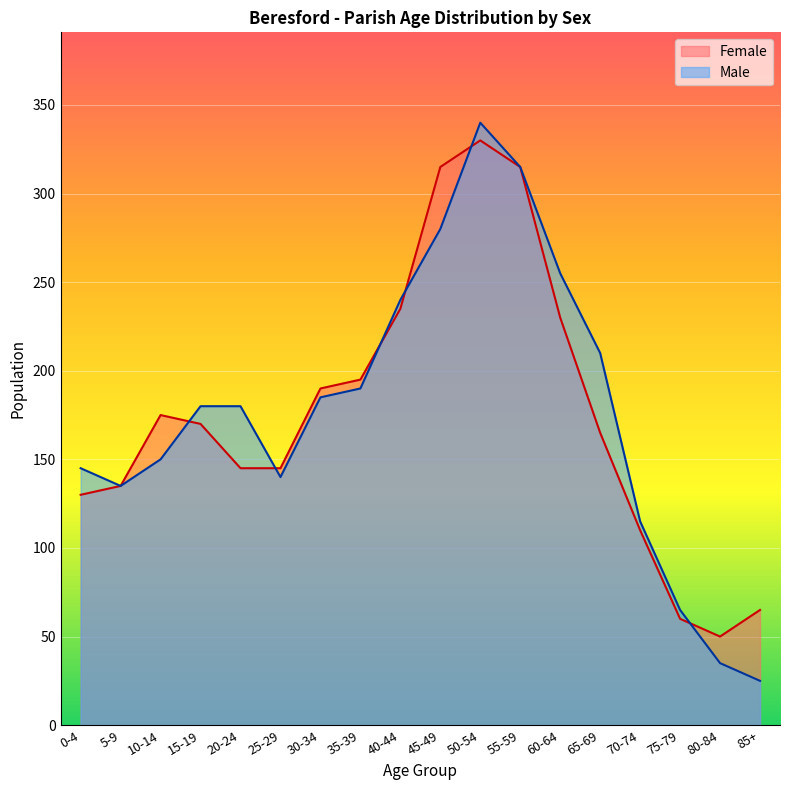

At which category is the sum across all series the highest?

50-54